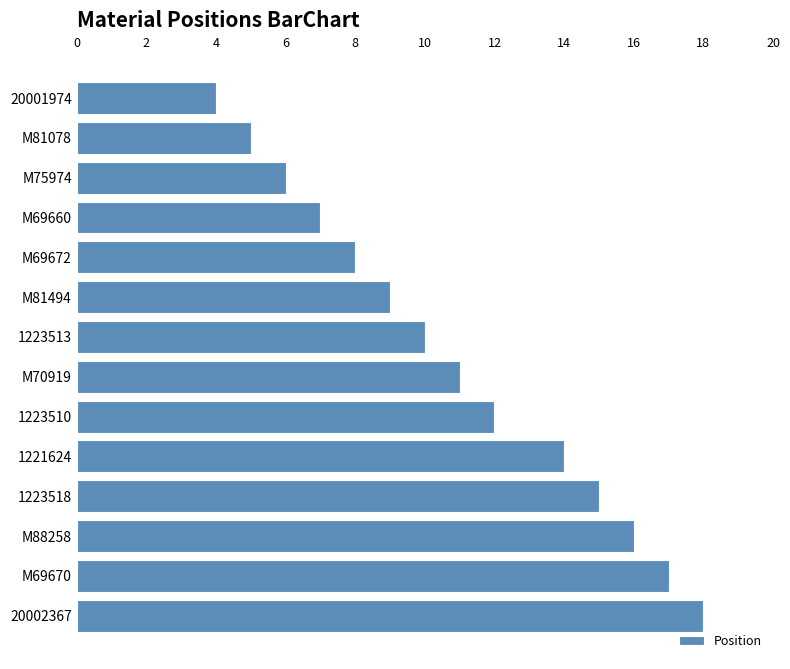

Does the chart contain any negative values?

No